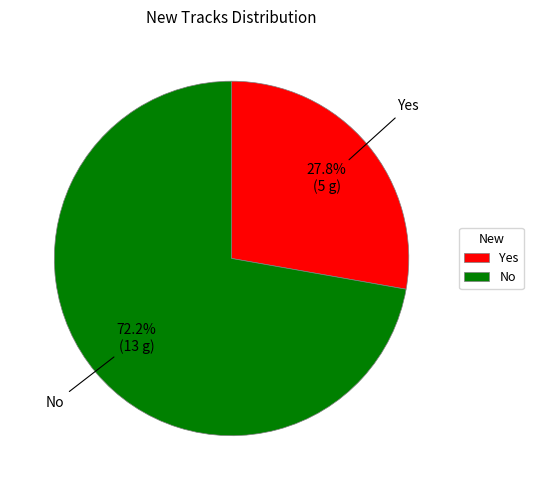

Which slice is the smallest?

Yes